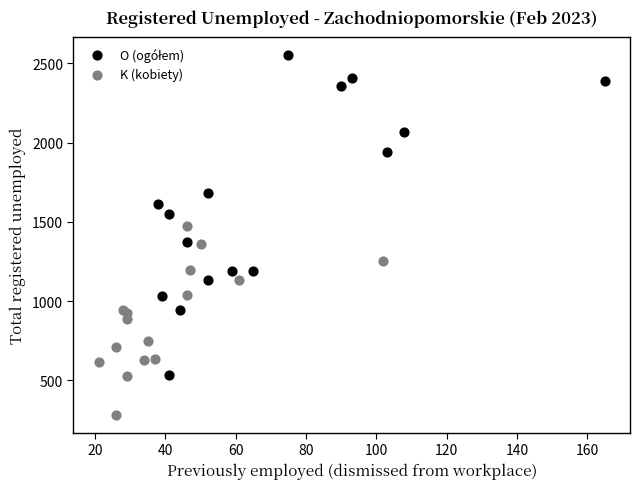

Which series reaches the minimum Y coordinate?

K (kobiety)